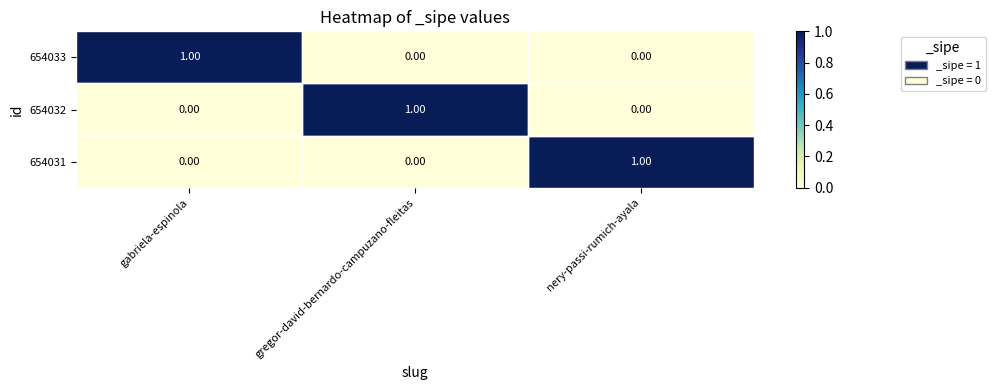

Is the value of 654031 at nery-passi-rumich-ayala greater than the value of 654033 at nery-passi-rumich-ayala?

Yes